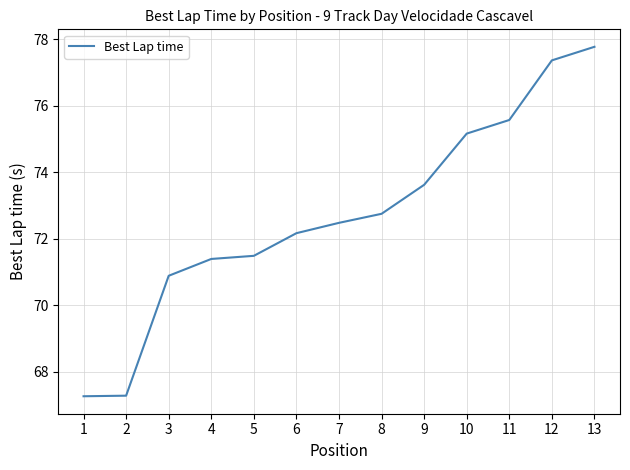

What is the change in value from 3 to 8?

+1.9